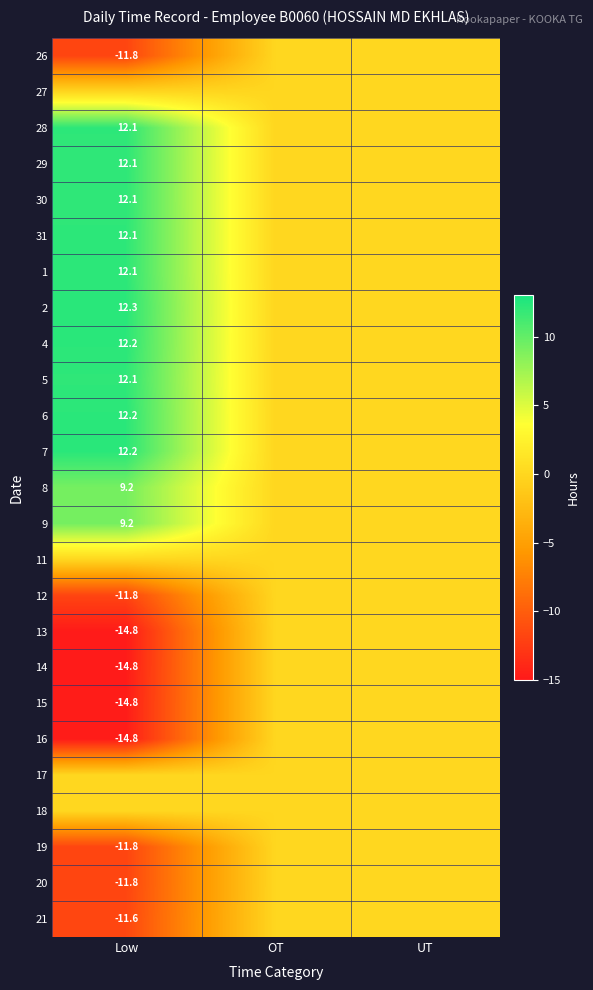

At which category is the sum across all series the highest?

Low